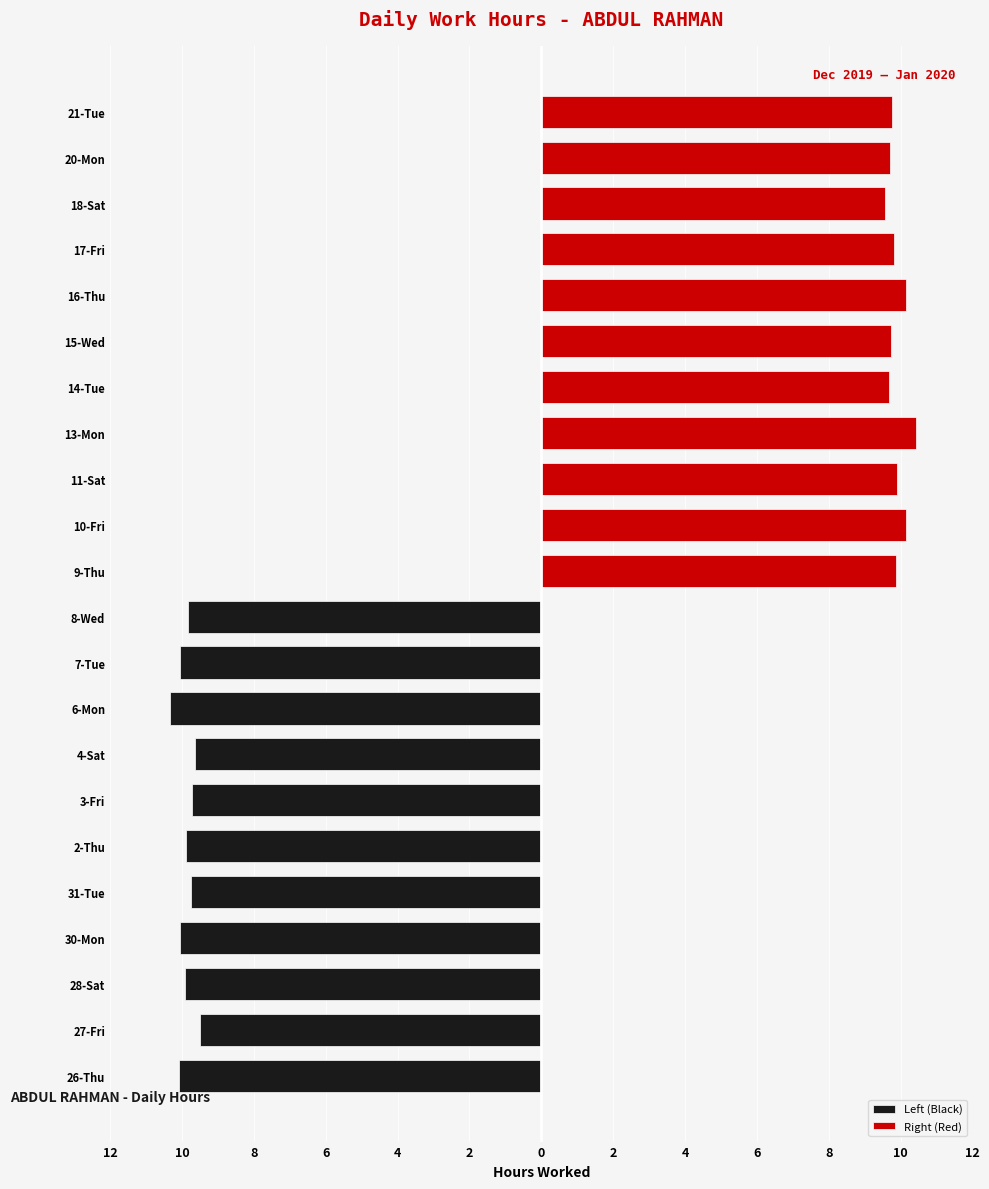

What is the difference between the second highest and second lowest values in the Left (Black) series?

0.4